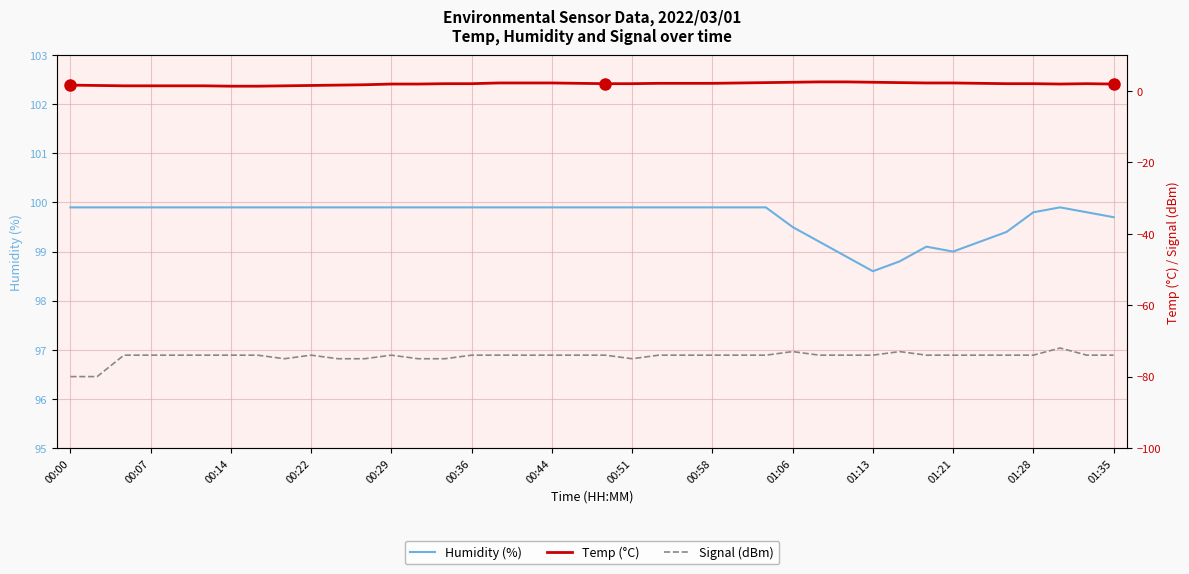

True or false: Temp (°C) and Signal (dBm) cross at least once.

False